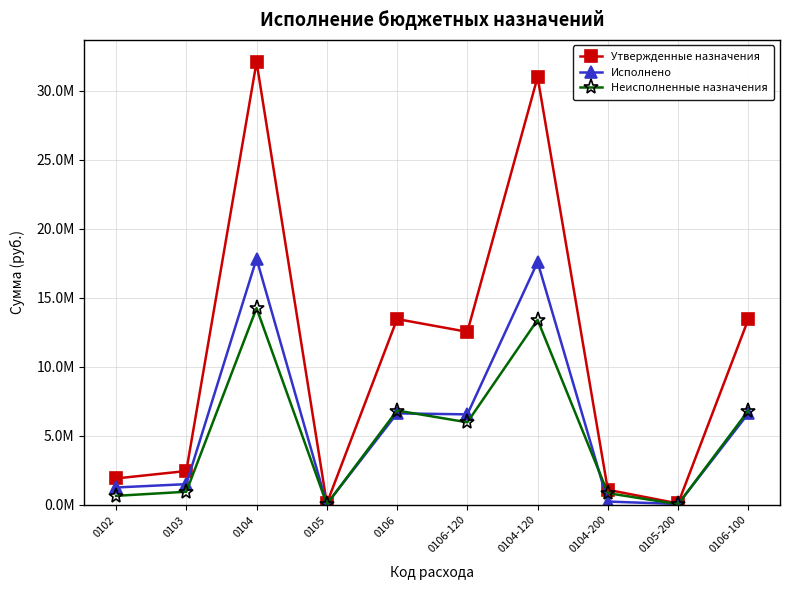

Rank the categories by Утвержденные назначения value from lowest to highest.

0105, 0105-200, 0104-200, 0102, 0103, 0106-120, 0106, 0106-100, 0104-120, 0104